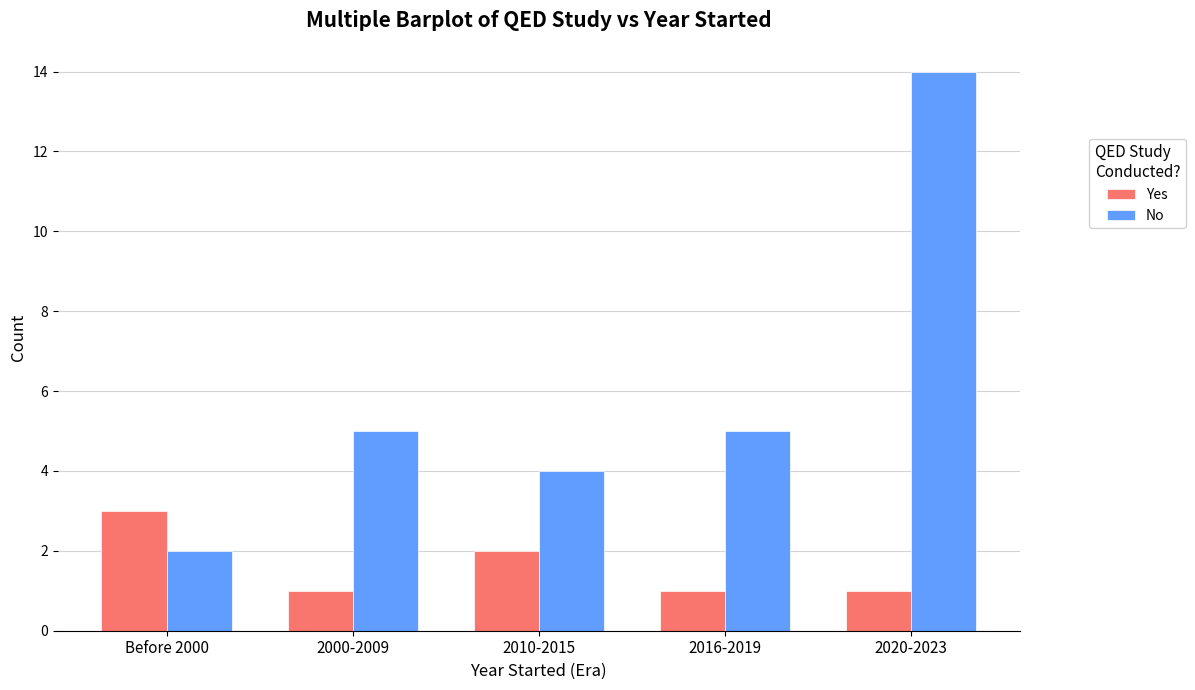

Reading right to left, list all the values displayed in this chart.

Yes: 1	1	2	1	3
No: 14	5	4	5	2